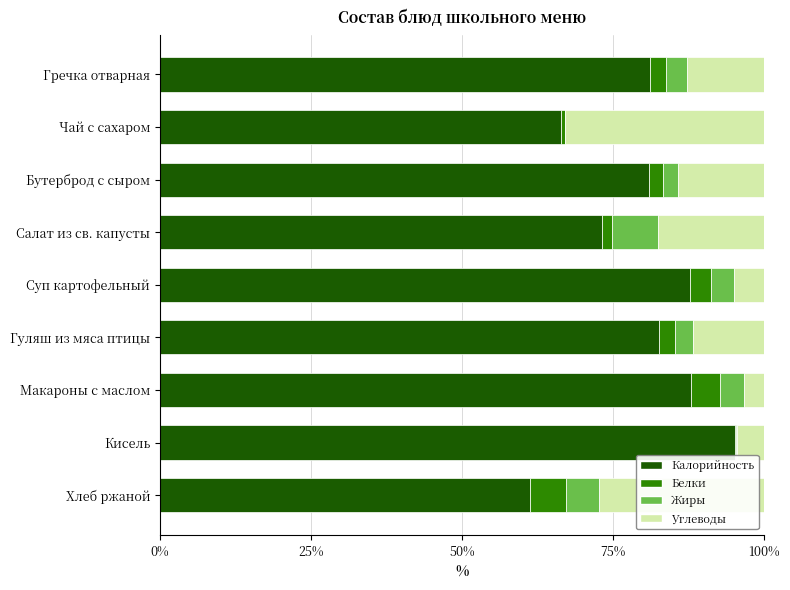

What is the total value across all series at Гречка отварная?

100.0